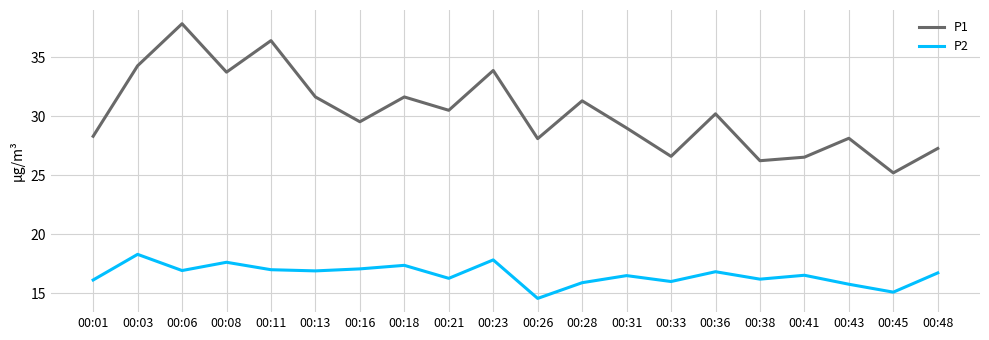

At 00:06, list the series in order from smallest to largest.

P2, P1